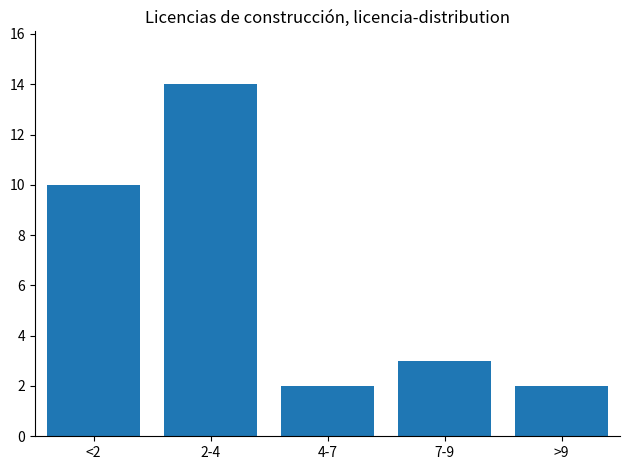

Reading left to right, extract all data points from this chart.

<2=10	2-4=14	4-7=2	7-9=3	>9=2